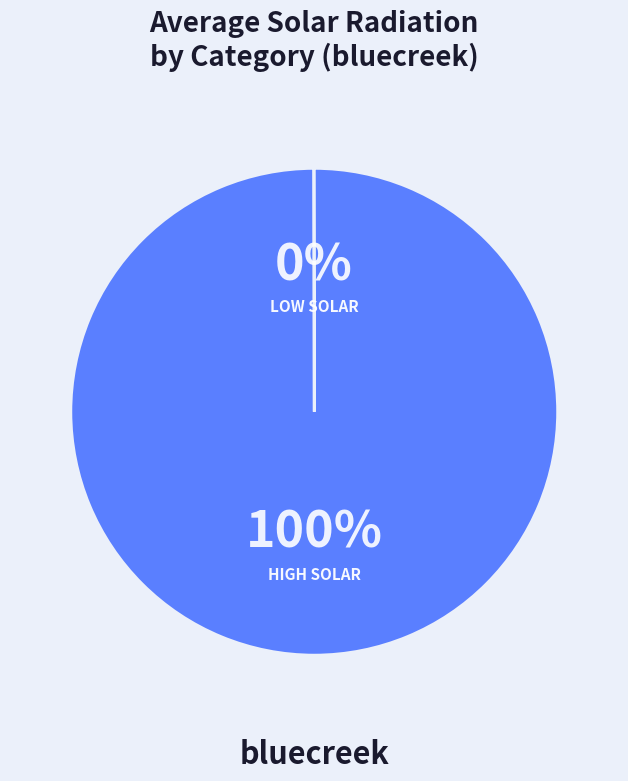

To the nearest percent, what is the difference between the largest and smallest slice percentages?

100%